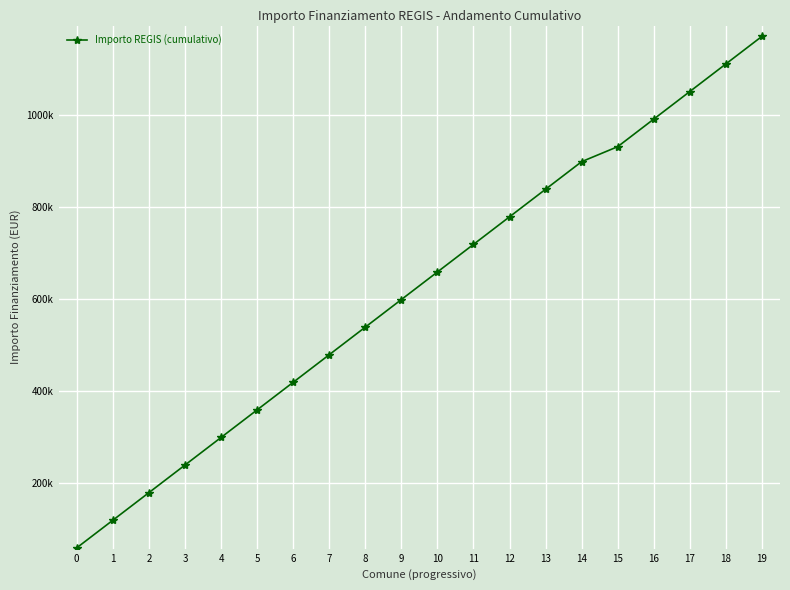

What is the value of the 20th point from the left?

1171943